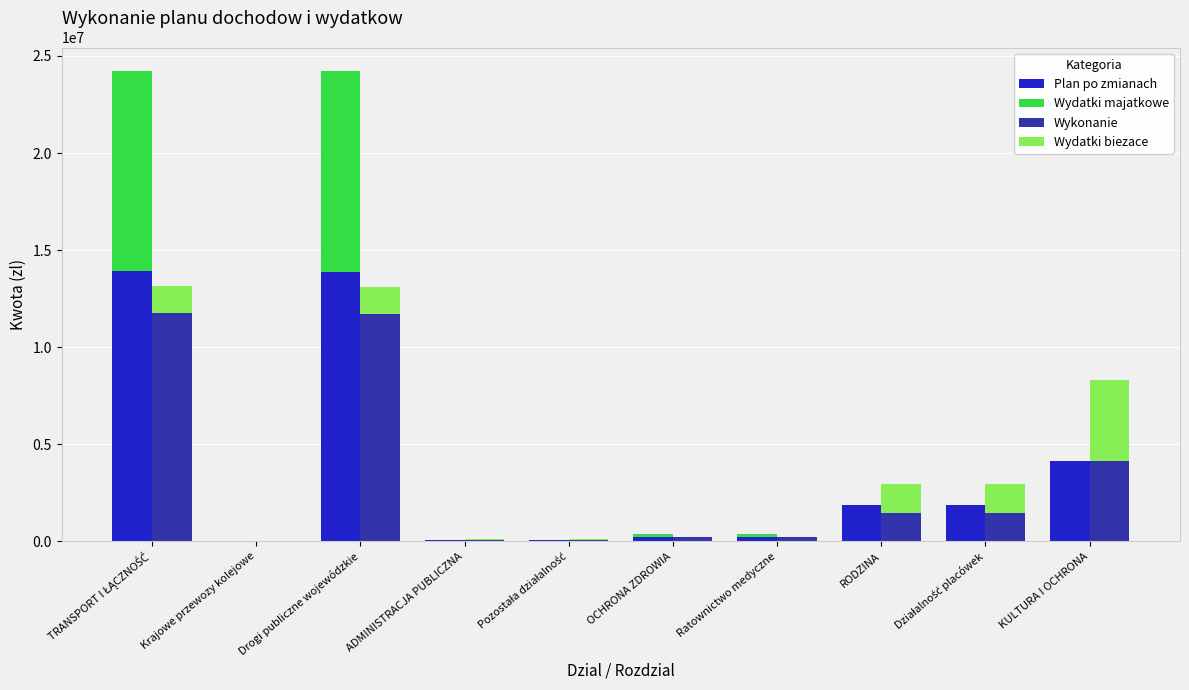

Read the Wydatki majatkowe value at Drogi publiczne wojewódzkie.

10320503